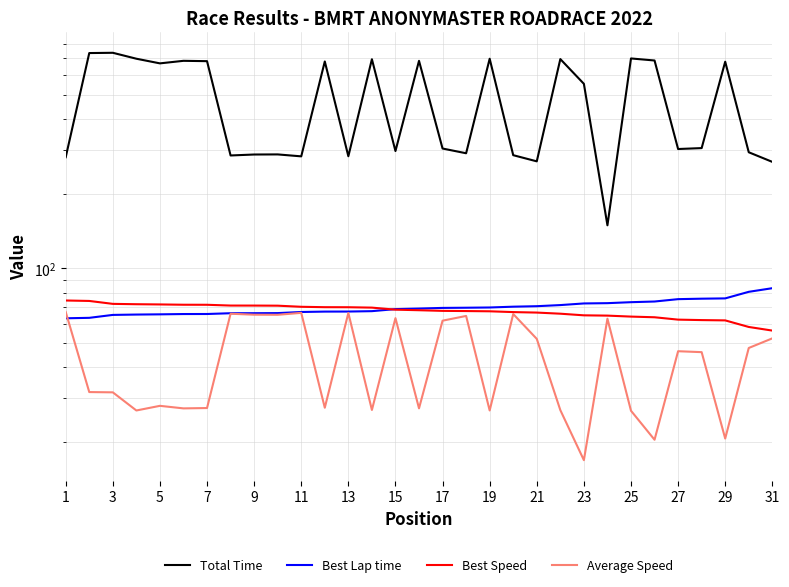

Does the chart display data point markers on the line(s)?

No